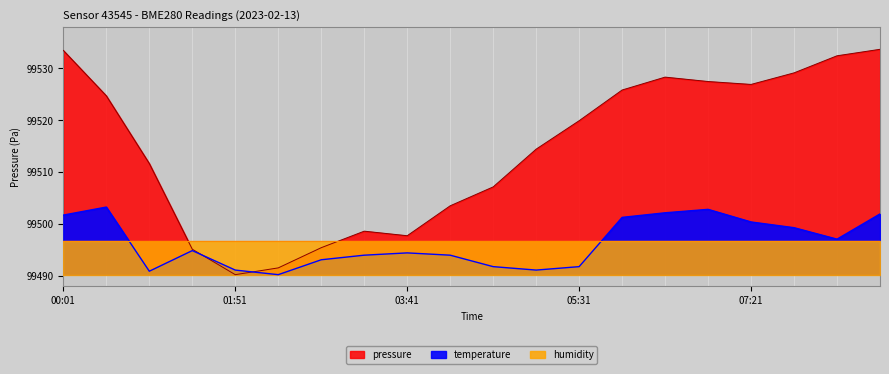

Rank the categories by pressure value from lowest to highest.

01:51, 02:18, 01:23, 02:46, 03:41, 03:13, 04:08, 04:36, 00:56, 05:03, 05:31, 00:28, 05:58, 07:21, 06:53, 06:26, 07:48, 08:16, 00:01, 08:43